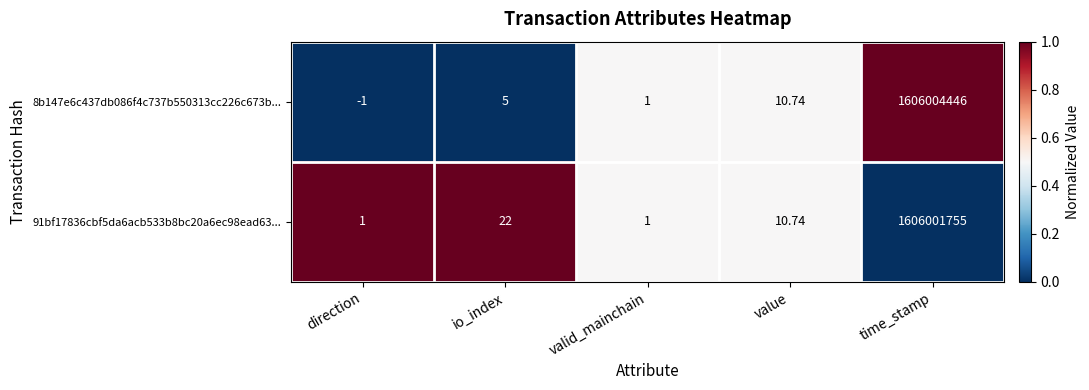

Rank the series by their maximum value, from lowest to highest.

91bf17836cbf5da6acb533b8bc20a6ec98ead63..., 8b147e6c437db086f4c737b550313cc226c673b...